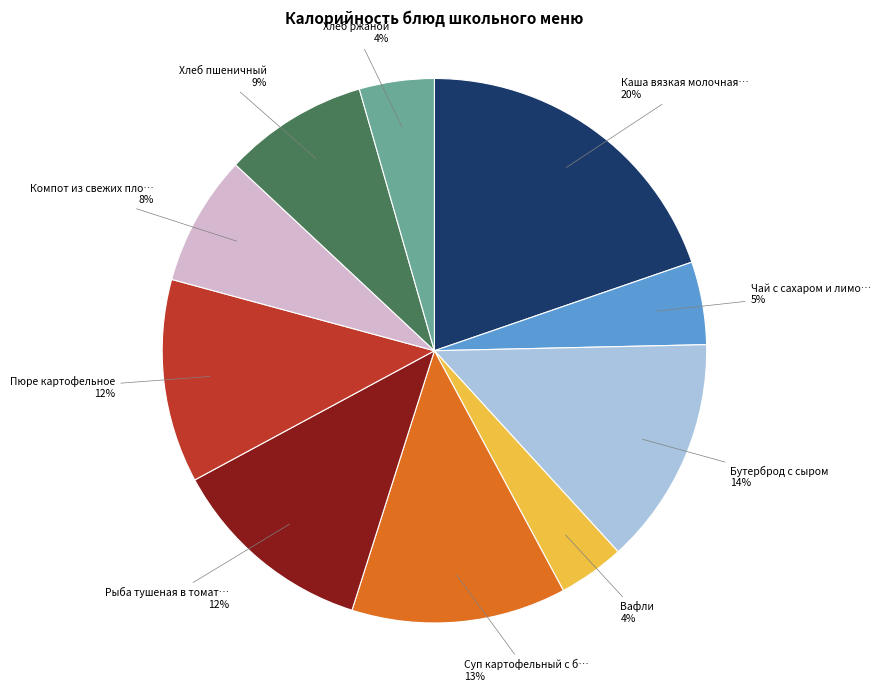

Does any single category account for the majority?

No